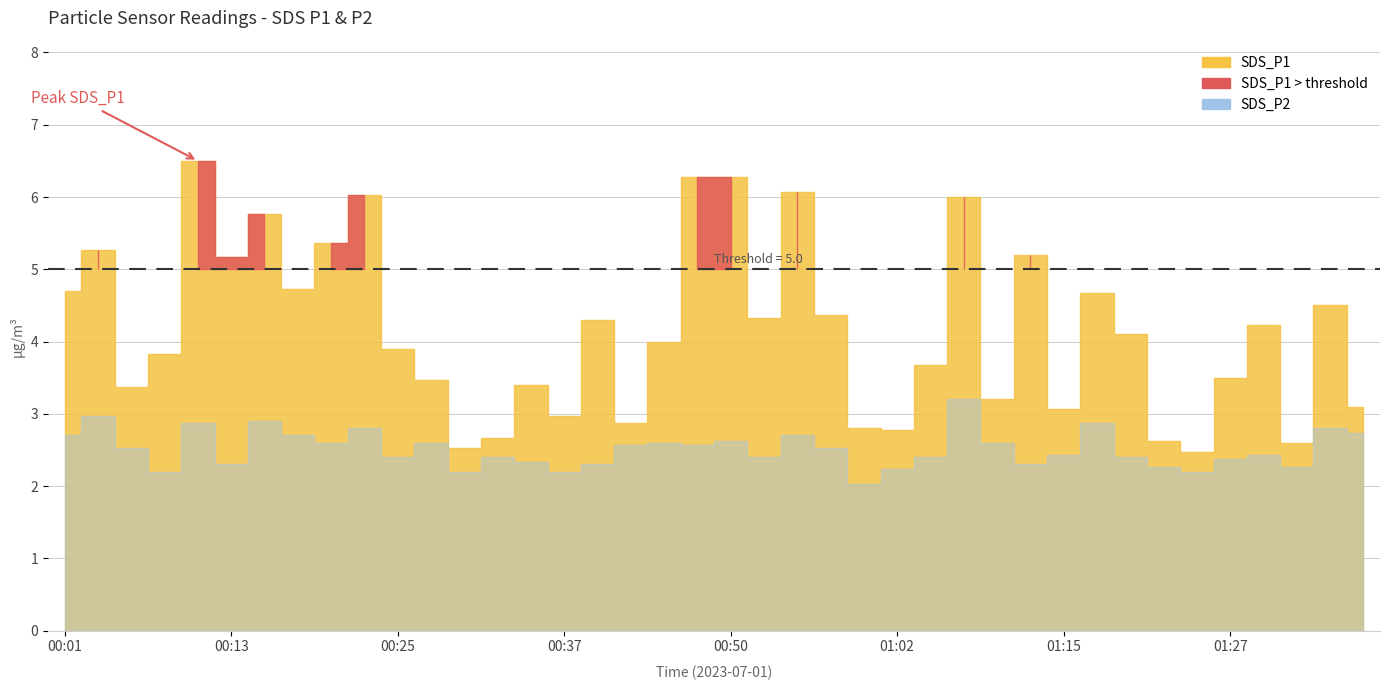

True or false: SDS_P1 has more than 1 points higher than both neighbors.

True